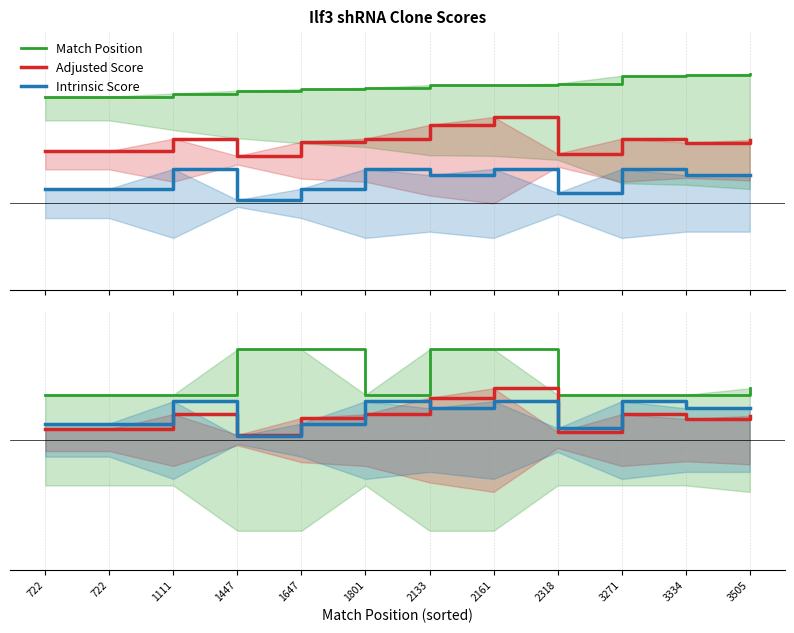

At which label does Match Position reach its peak?

3505